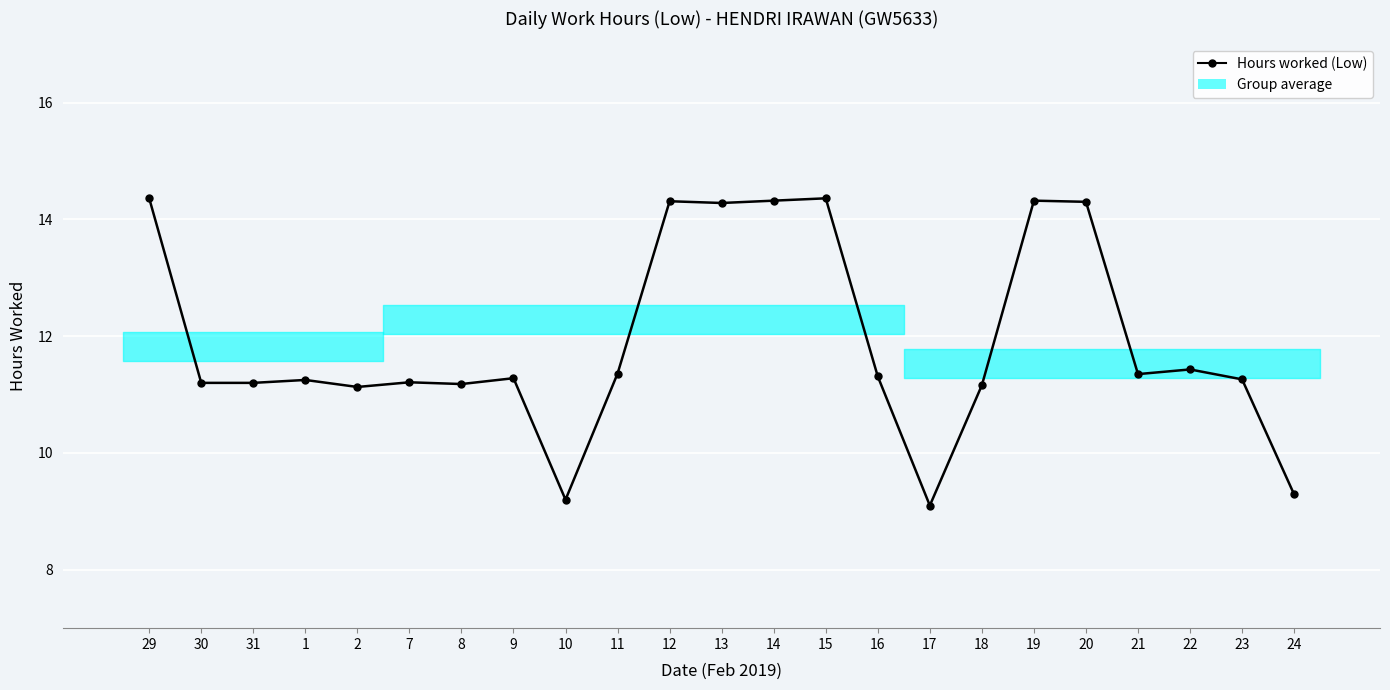

Reading left to right, transcribe all the data shown in this chart.

29=14.4	30=11.2	31=11.2	1=11.2	2=11.1	7=11.2	8=11.2	9=11.3	10=9.2	11=11.4	12=14.3	13=14.3	14=14.3	15=14.4	16=11.3	17=9.1	18=11.2	19=14.3	20=14.3	21=11.3	22=11.4	23=11.3	24=9.3